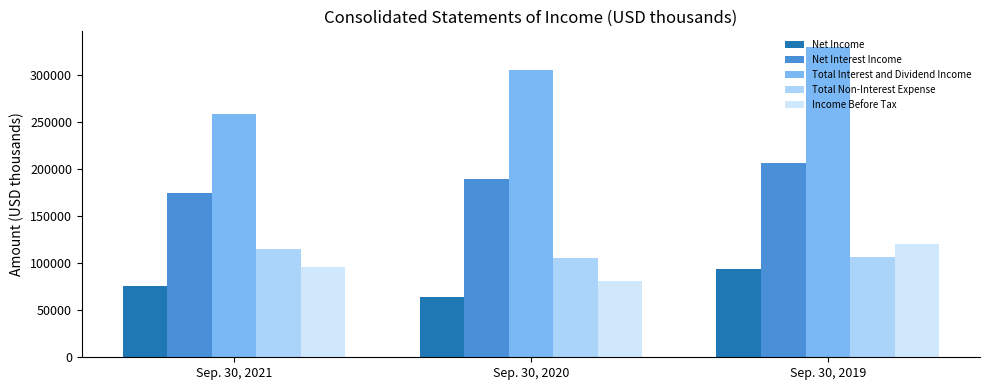

At Sep. 30, 2020, list the series in order from smallest to largest.

Net Income, Income Before Tax, Total Non-Interest Expense, Net Interest Income, Total Interest and Dividend Income